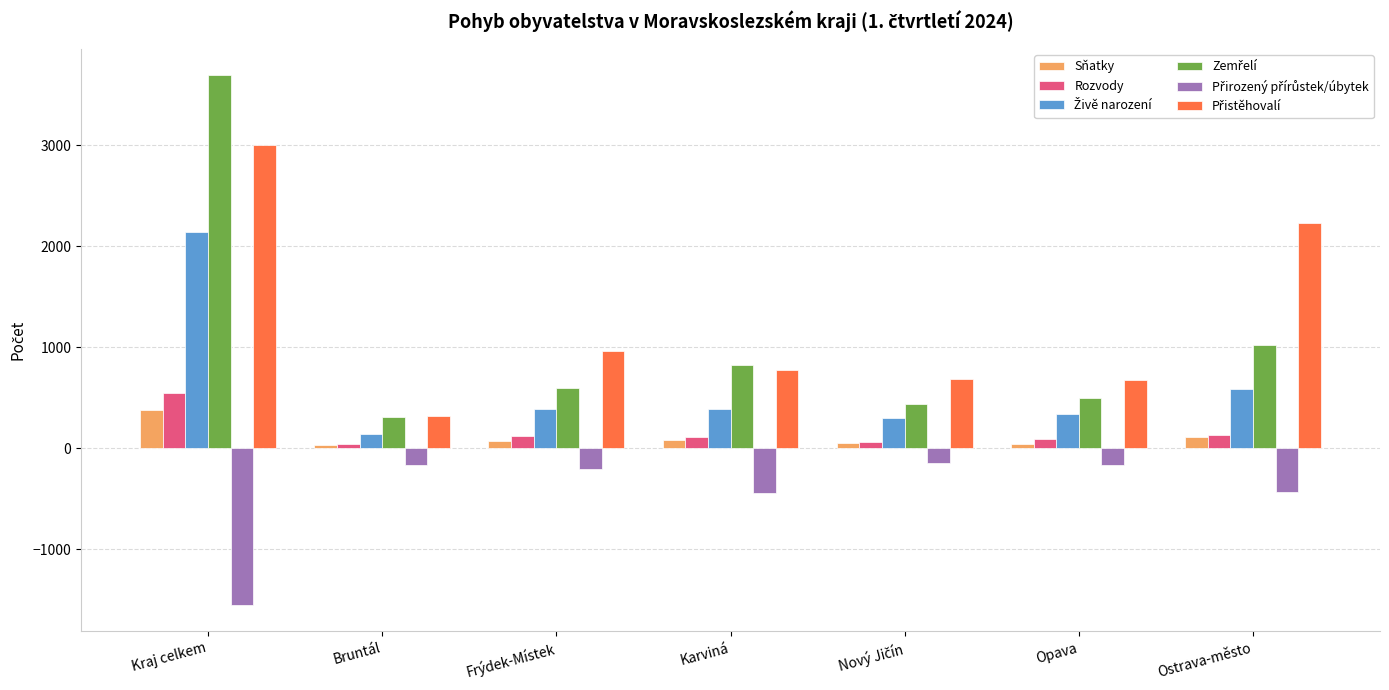

What is the difference between the highest and lowest values at Kraj celkem?

5242